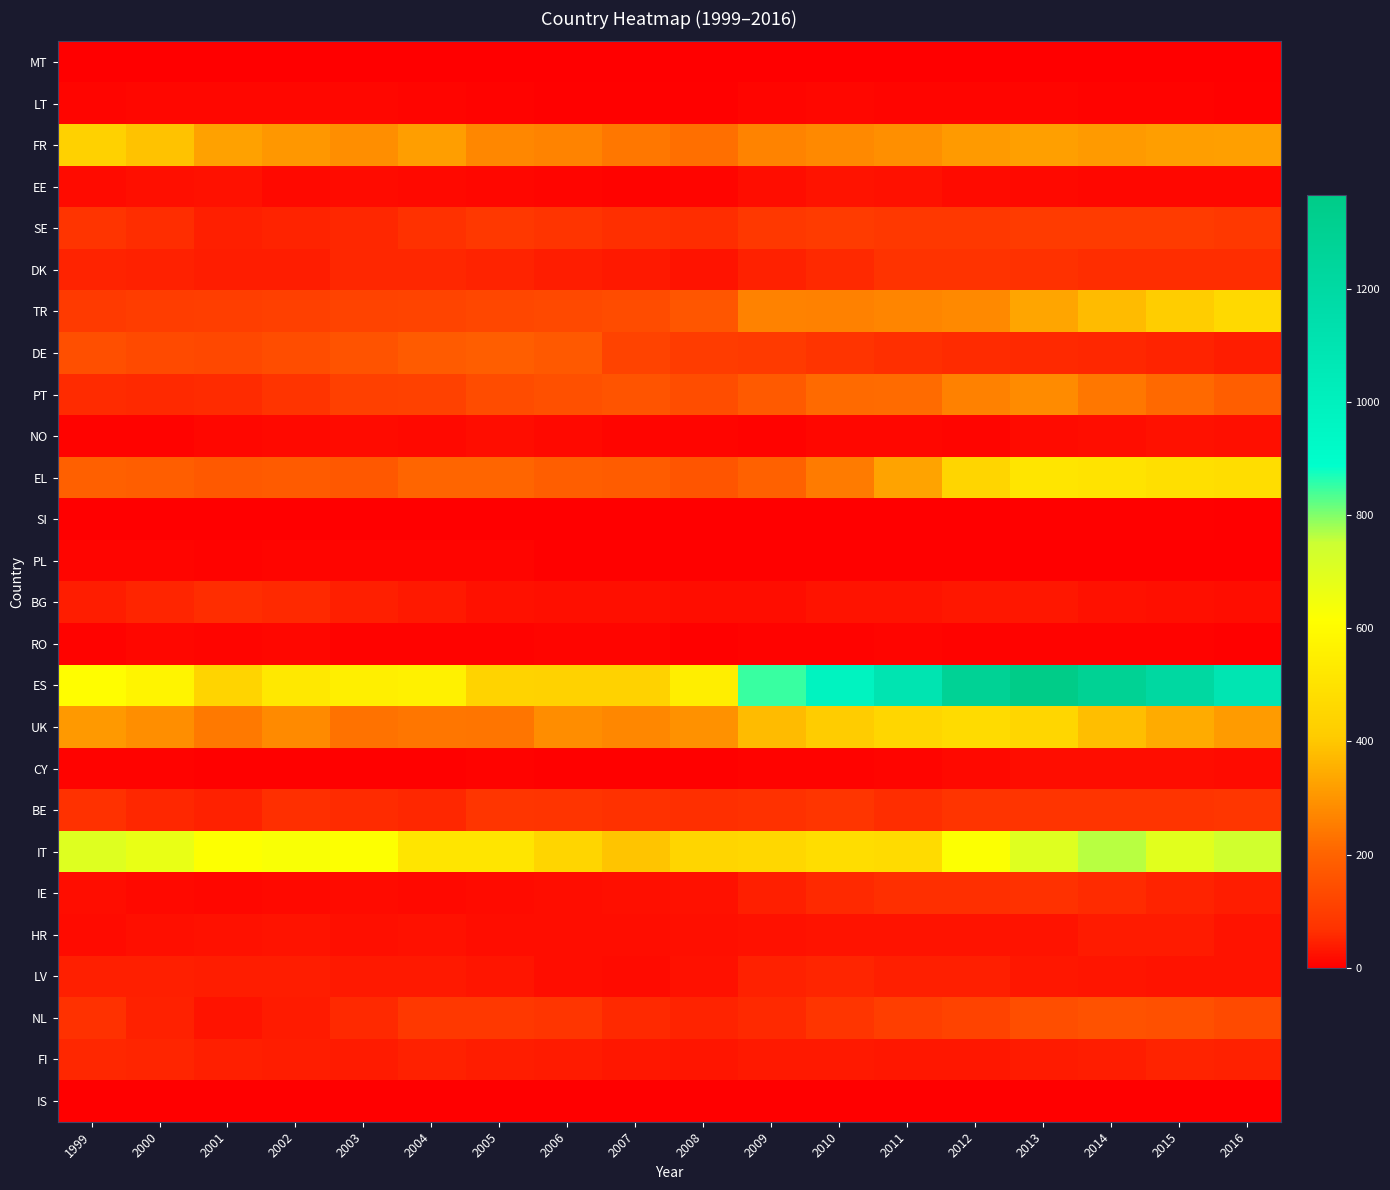

At which category does the chart reach its minimum across all series?

2000